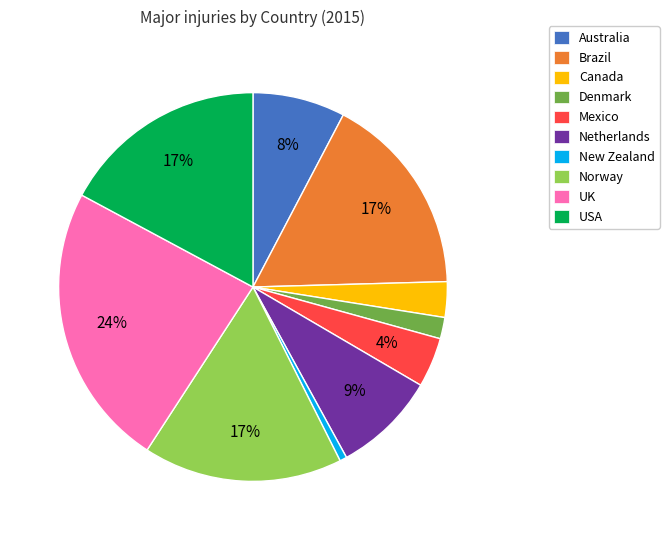

To the nearest percent, what portion does Norway represent?

17%